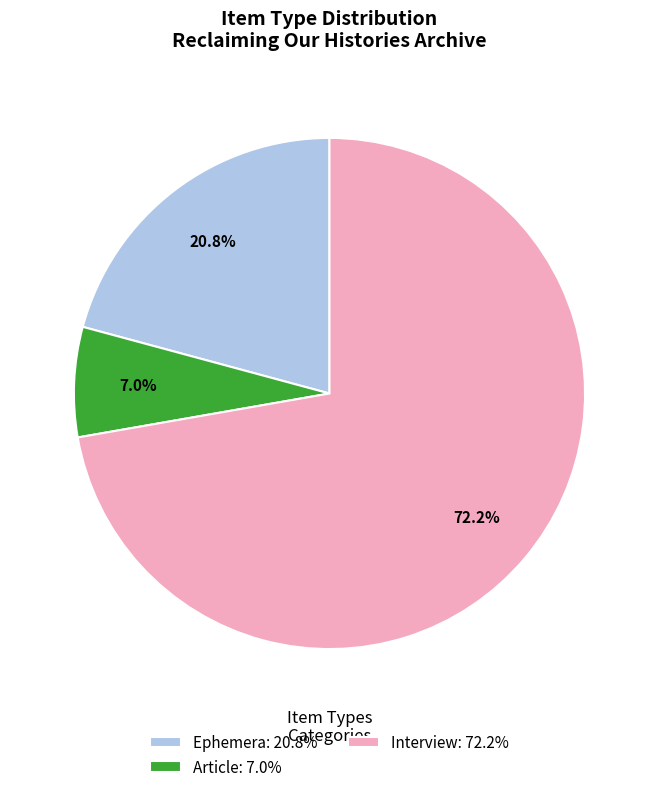

Which category has the smallest portion of the pie?

Article: 7.0%